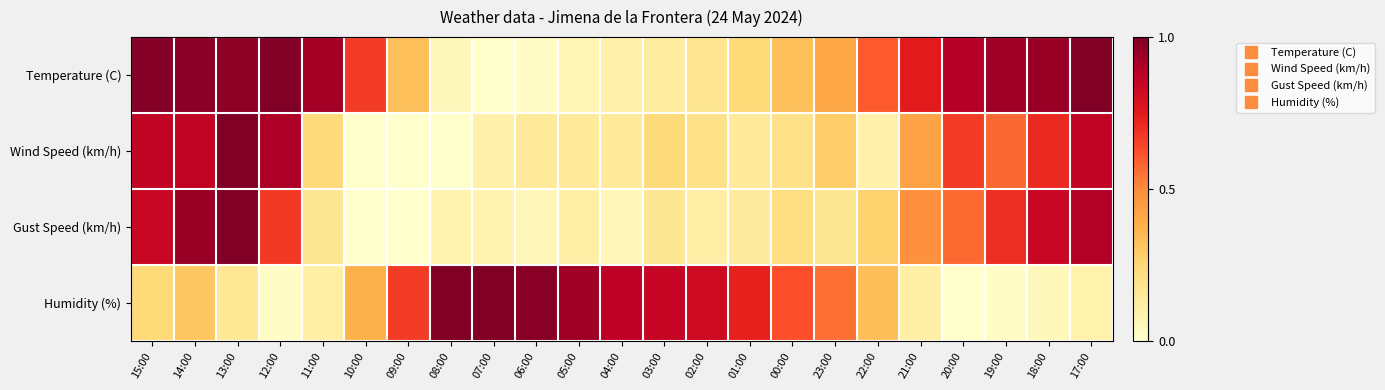

At 19:00, list the series in order from smallest to largest.

Humidity (%), Wind Speed (km/h), Gust Speed (km/h), Temperature (C)